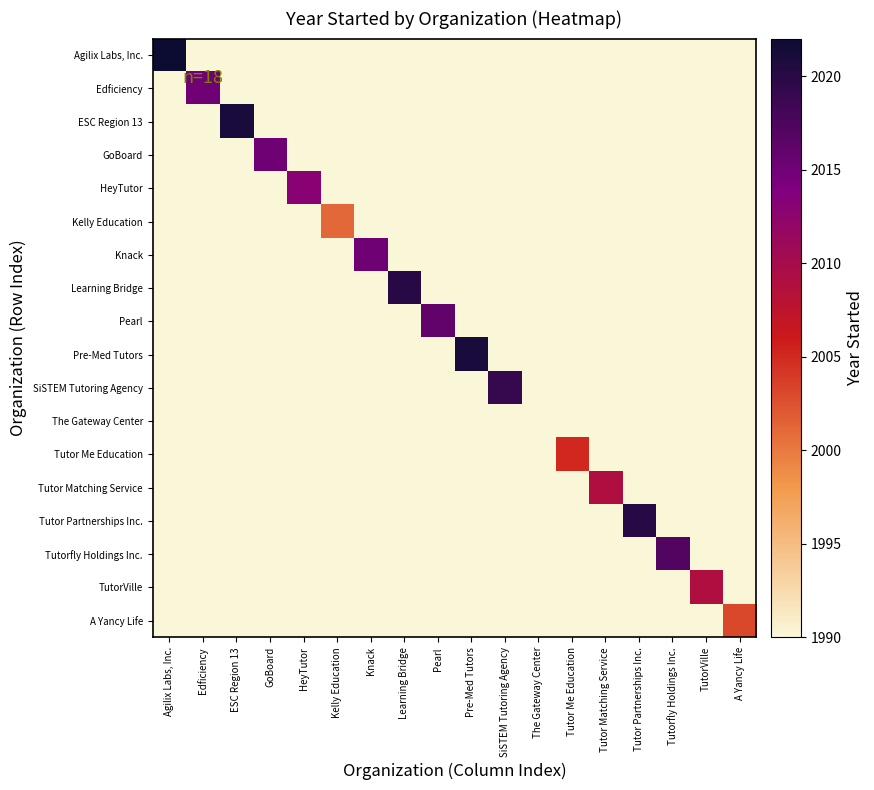

At how many categories does at least one series exceed 1990?

17